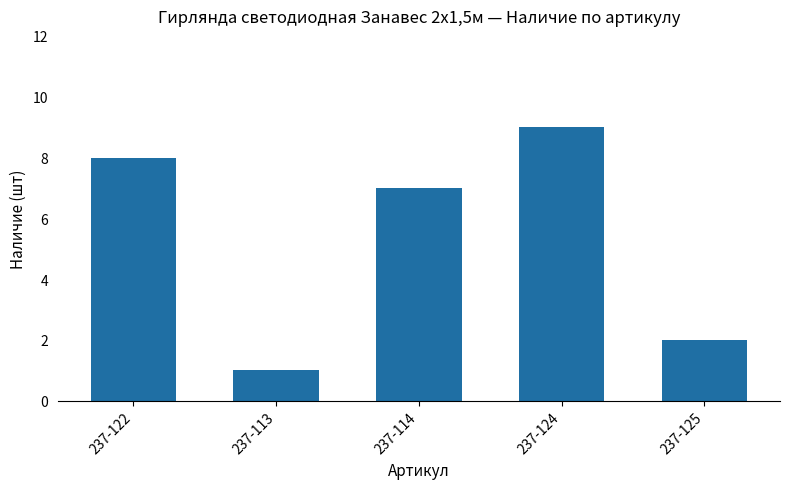

What is the value of the 3rd bar from the left?

7